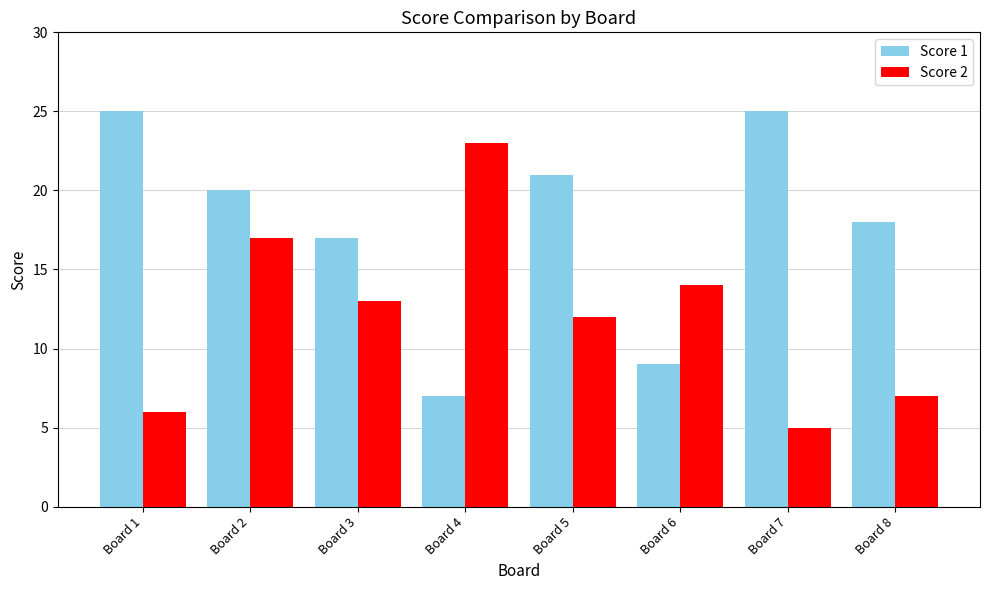

What is the difference between the Score 1 values at Board 3 and Board 4?

10